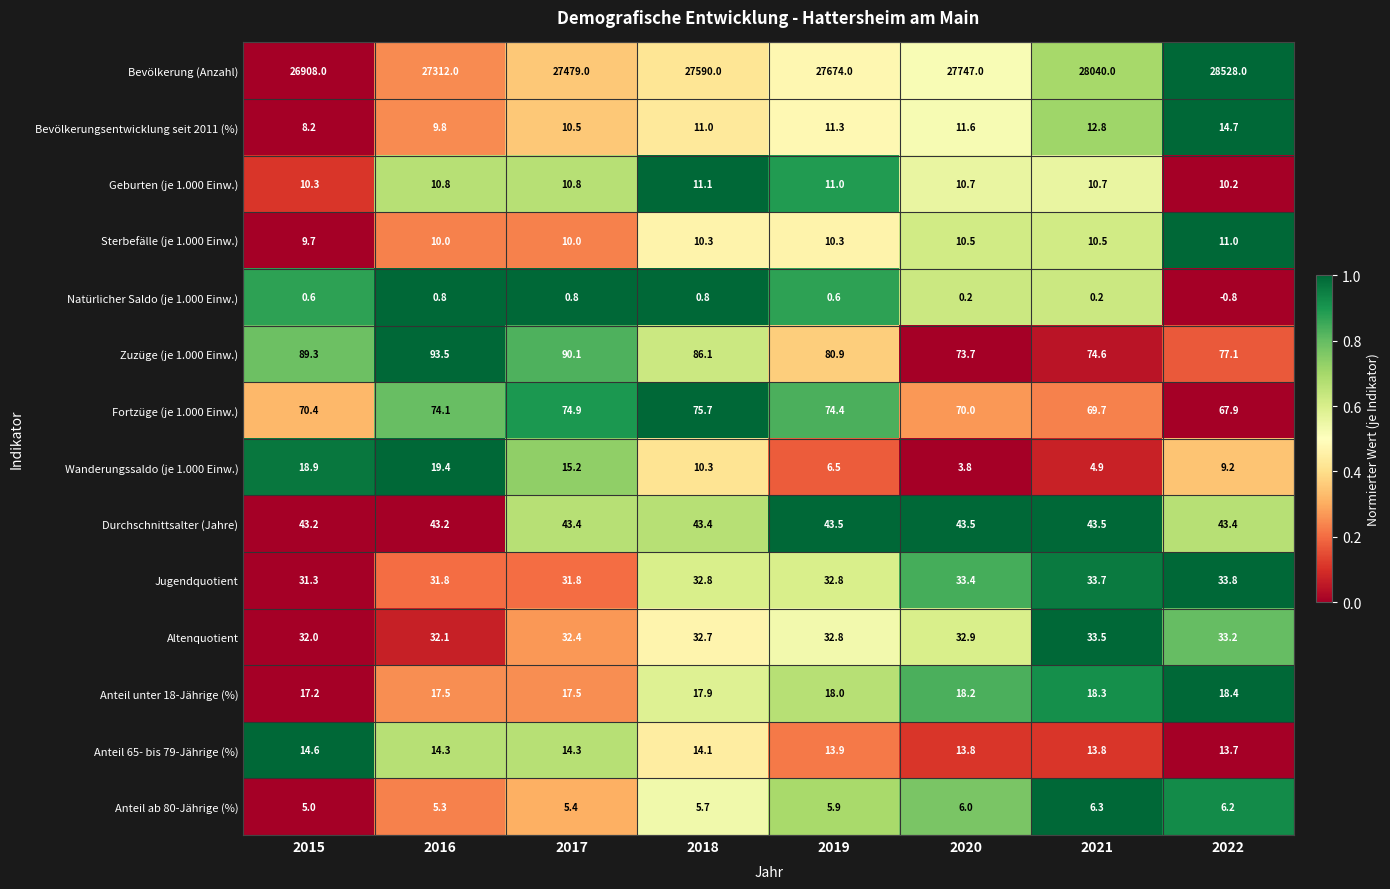

Which series has the widest spread of values?

Bevölkerung (Anzahl)